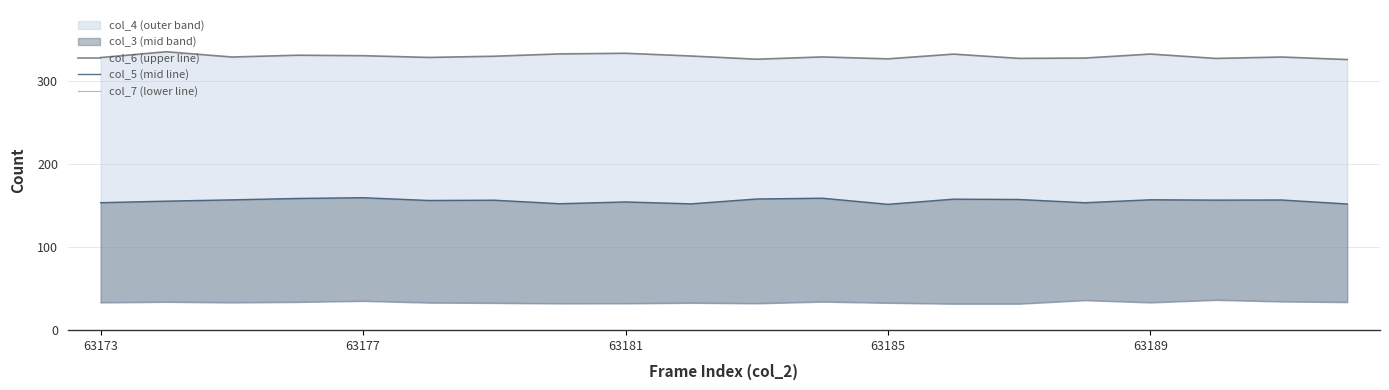

Is it true that col_5 (mid line) equals 50.6 at 17?

False